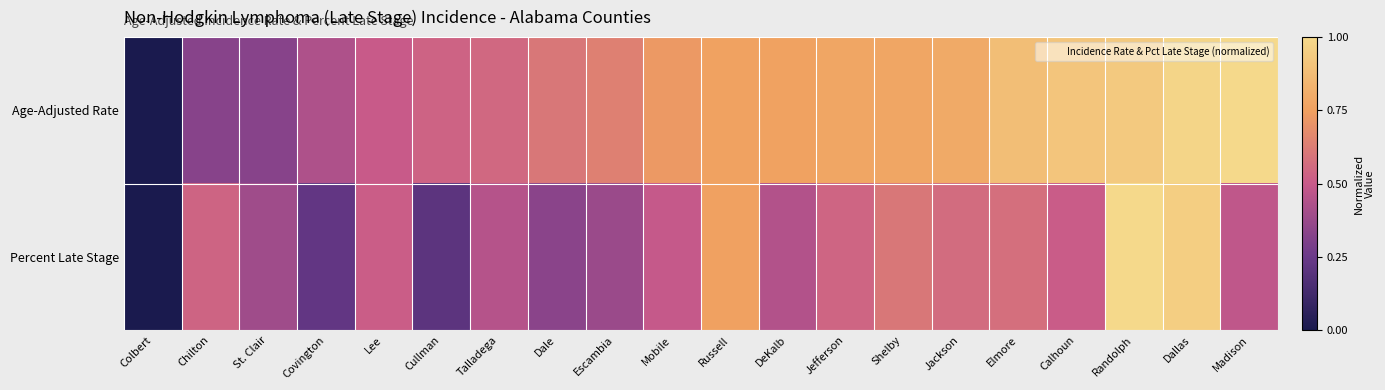

Which has a higher value, Shelby or Russell?

Shelby